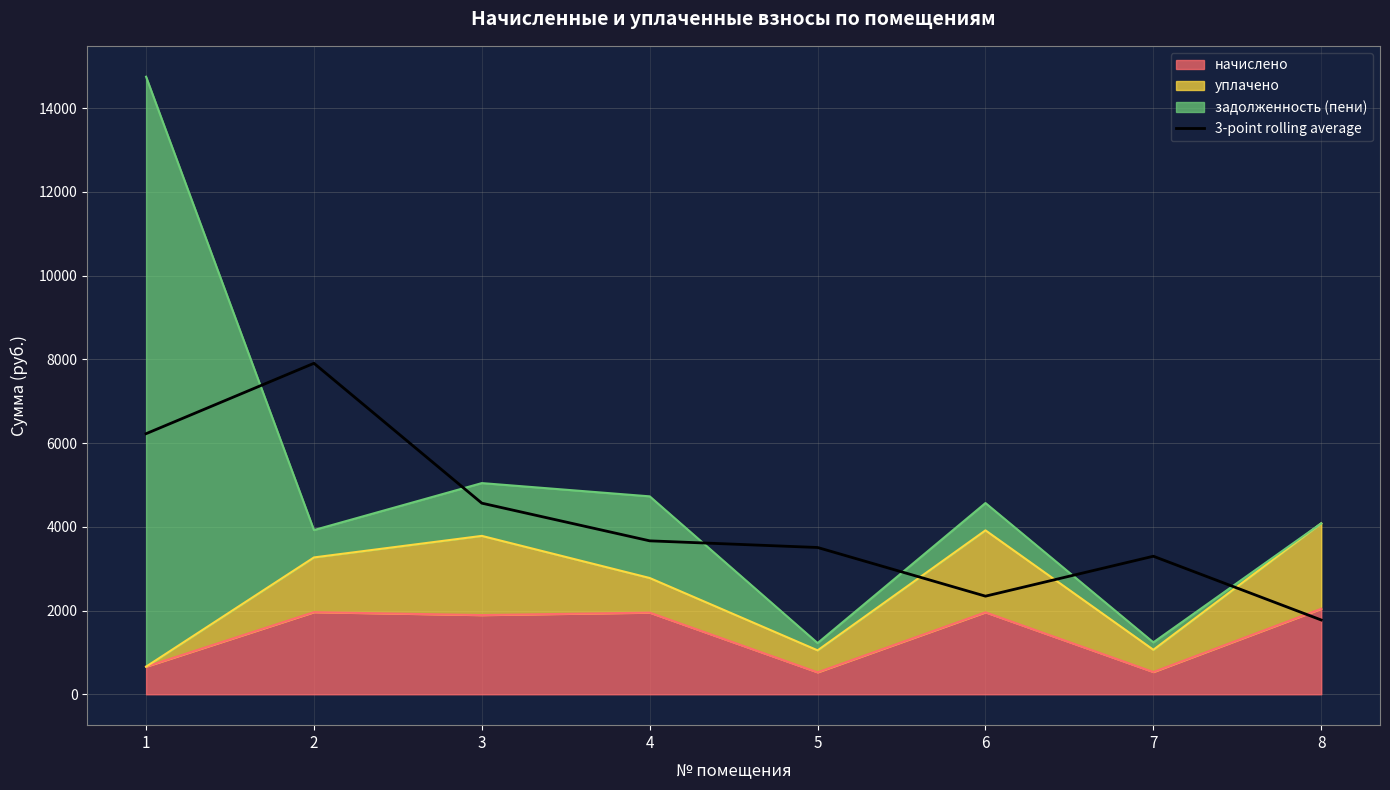

What is the change in value from 1 to 5?

-2718.2